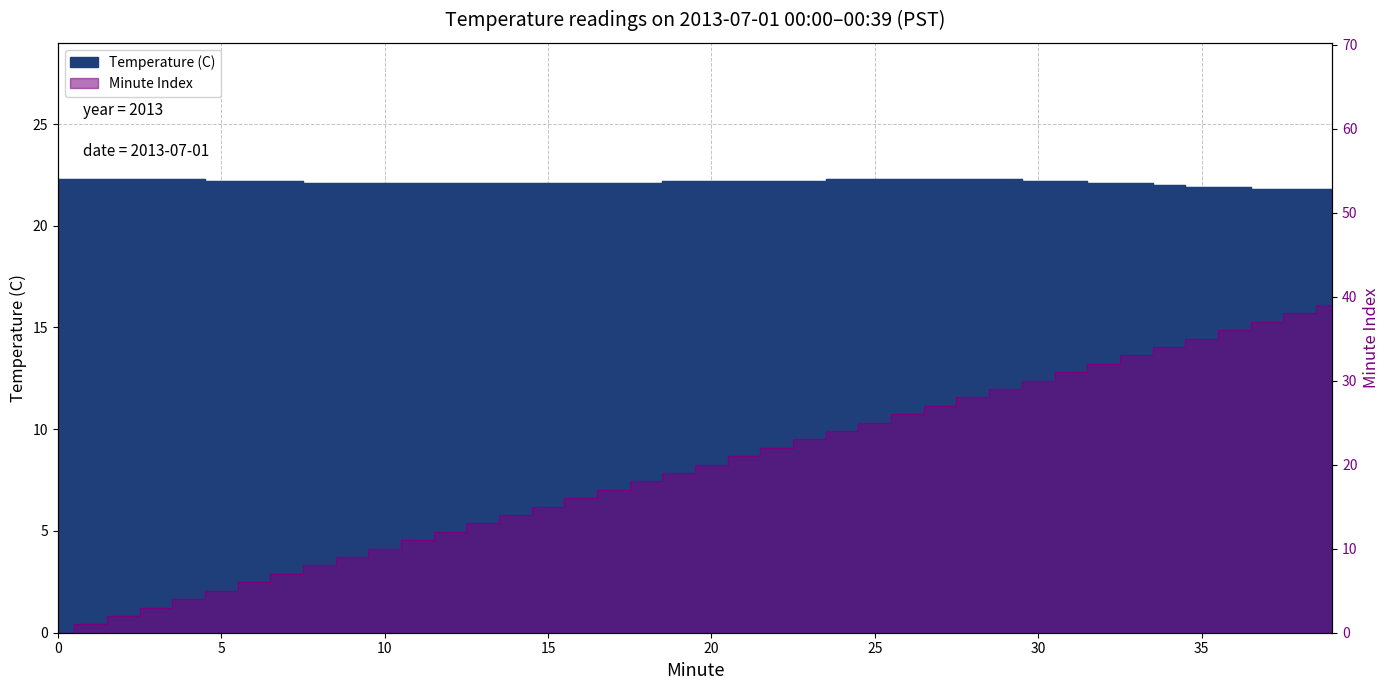

At which label does Minute first exceed 20?

21